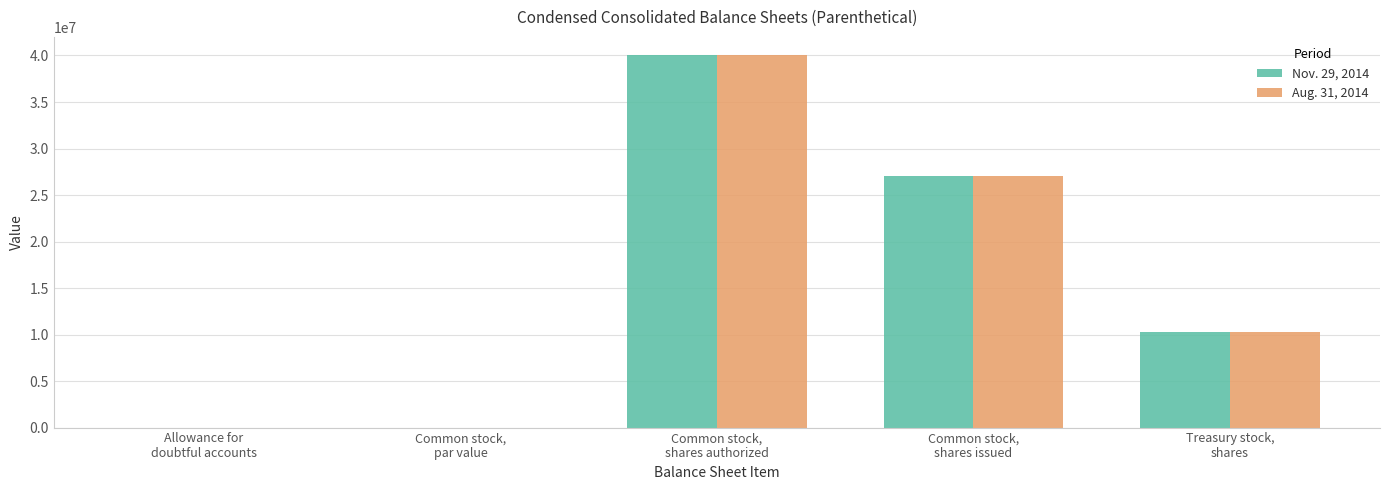

What is the maximum value for Aug. 31, 2014?

40000000.0